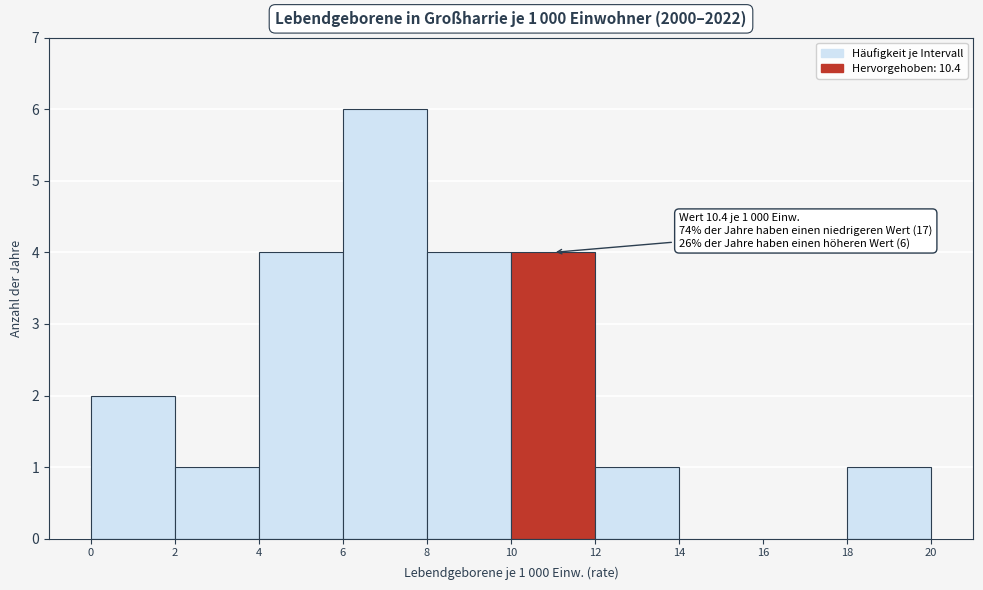

Over which range of the x-axis is the bar tallest?

6 to 8